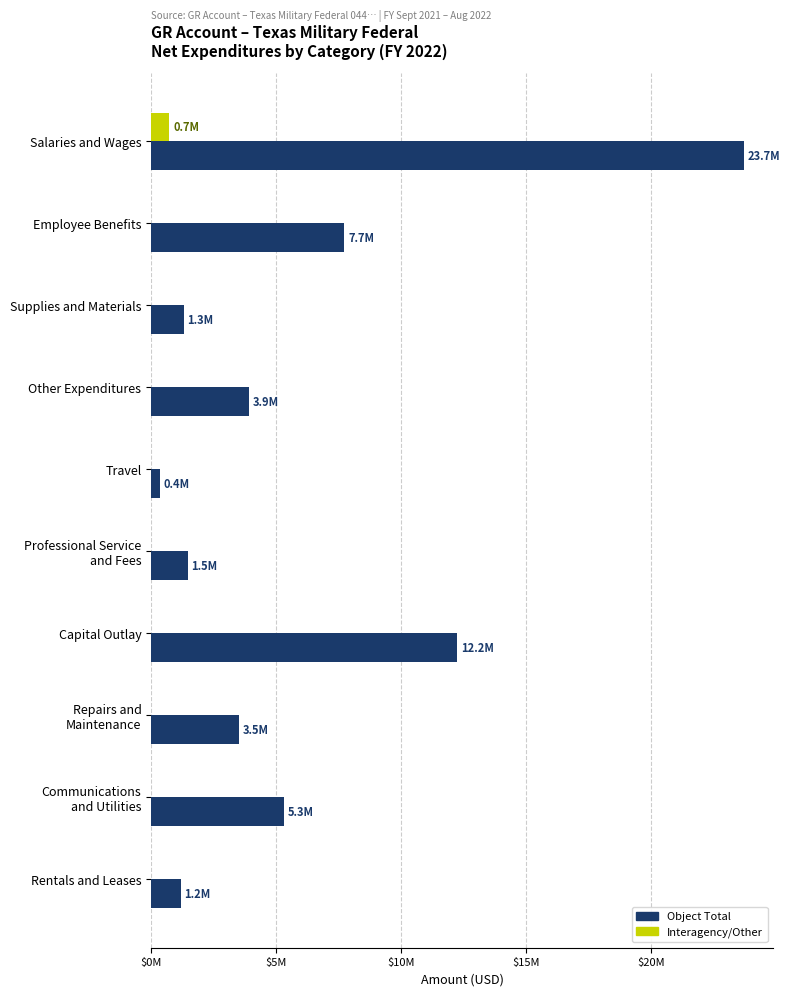

What is the sum of all Object Total values?

60775858.1